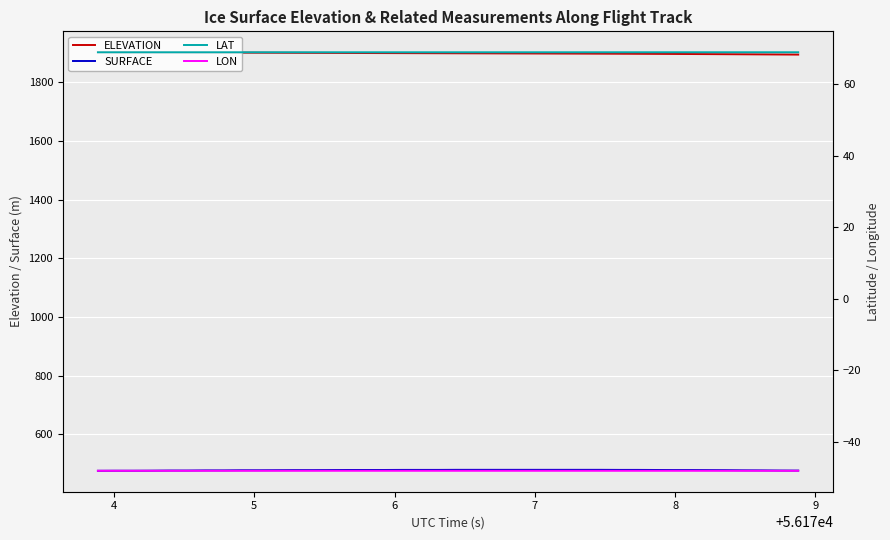

What is the highest value of the ELEVATION series?

1902.2